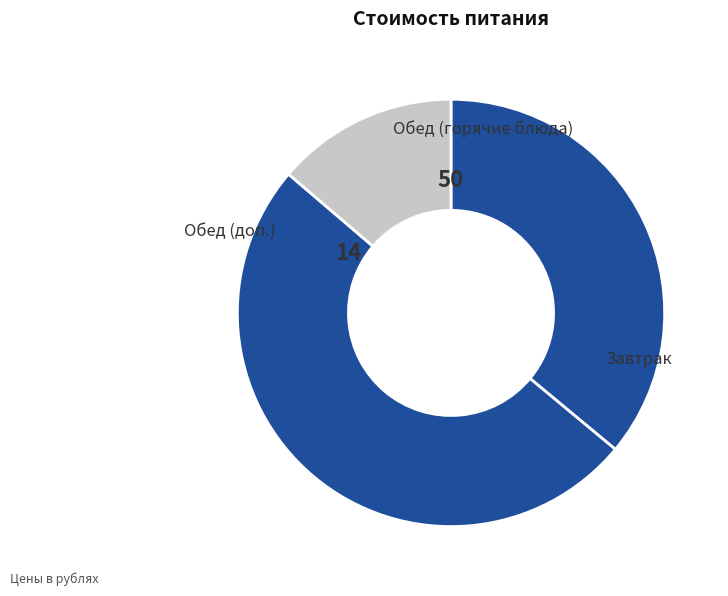

How many segments does this pie chart have?

3